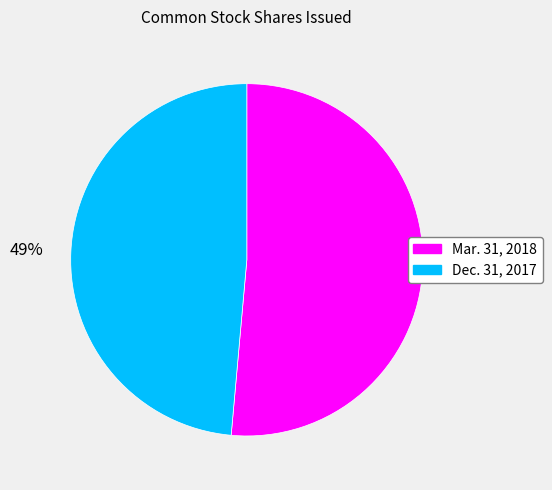

Is the sum of Dec. 31, 2017 and Mar. 31, 2018 greater than half?

Yes